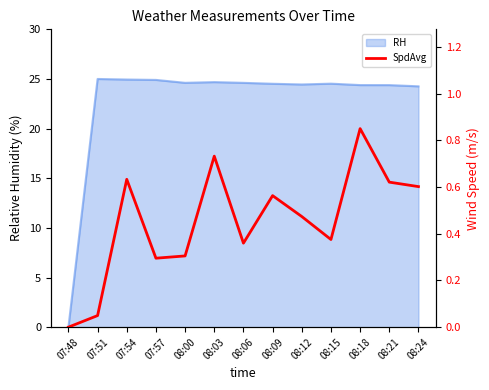

Rank the categories by value from lowest to highest.

07:48, 07:51, 07:57, 08:00, 08:06, 08:15, 08:12, 08:09, 08:24, 08:21, 07:54, 08:03, 08:18